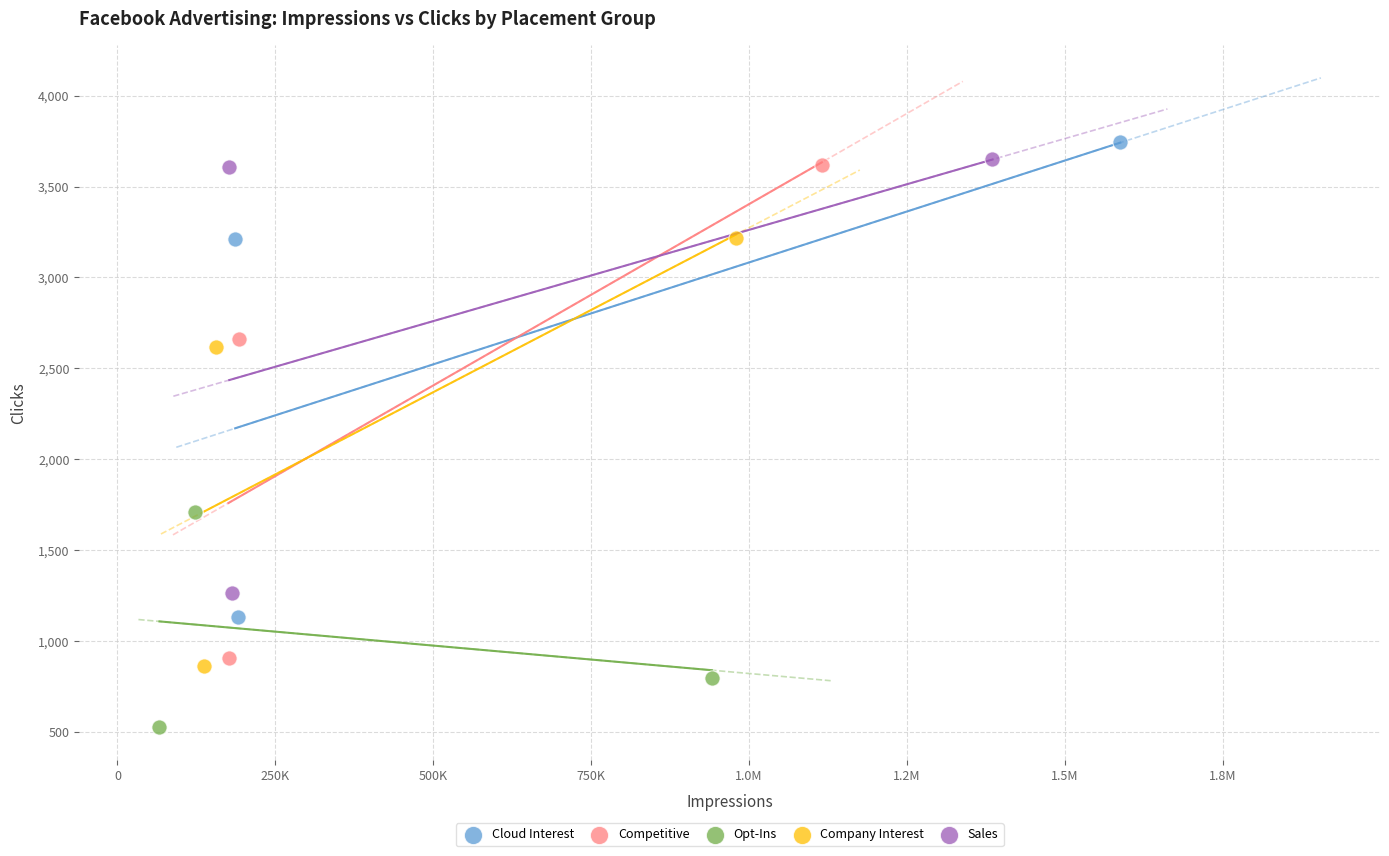

Which series reaches the maximum Y coordinate?

Cloud Interest